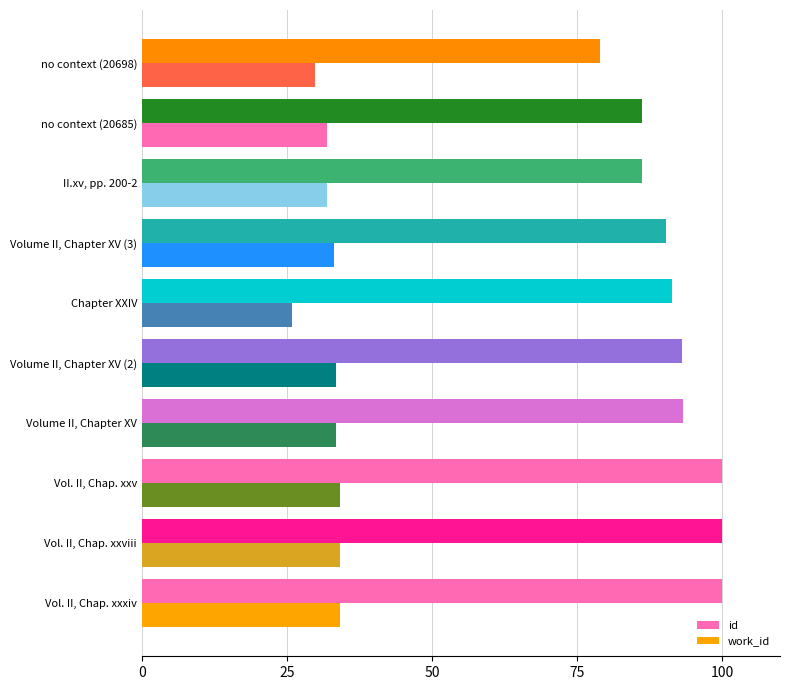

What is the difference between the maximum and second lowest values in the id series?

13.8